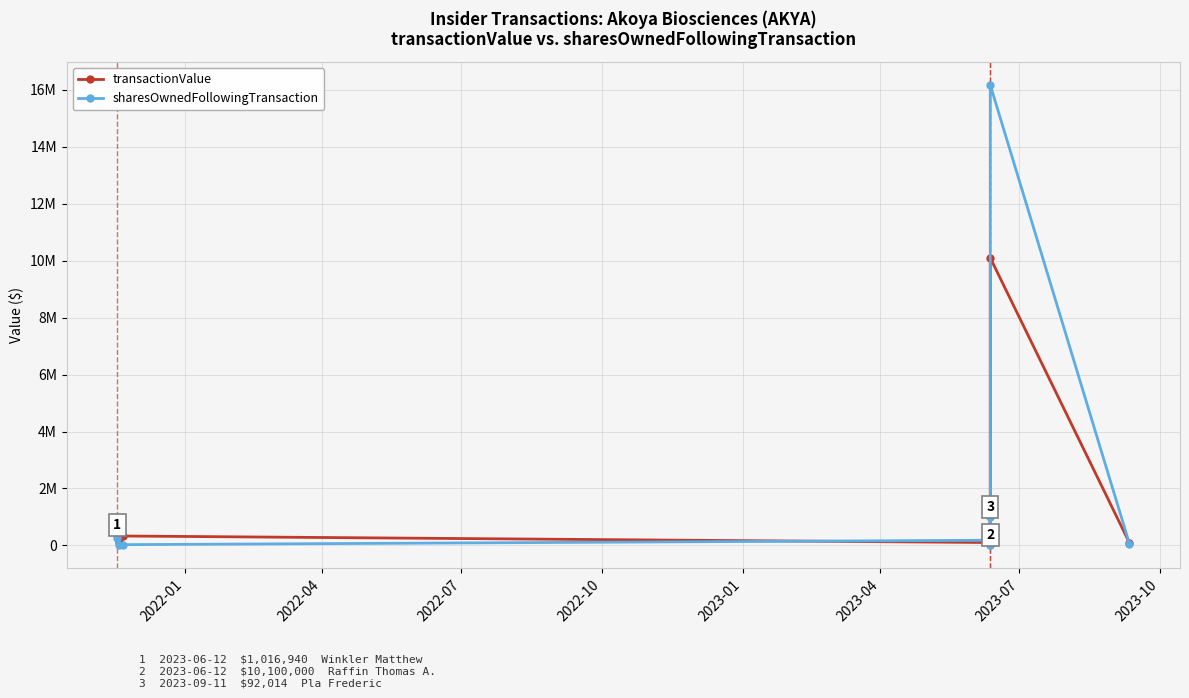

How many lines are shown in the chart?

2